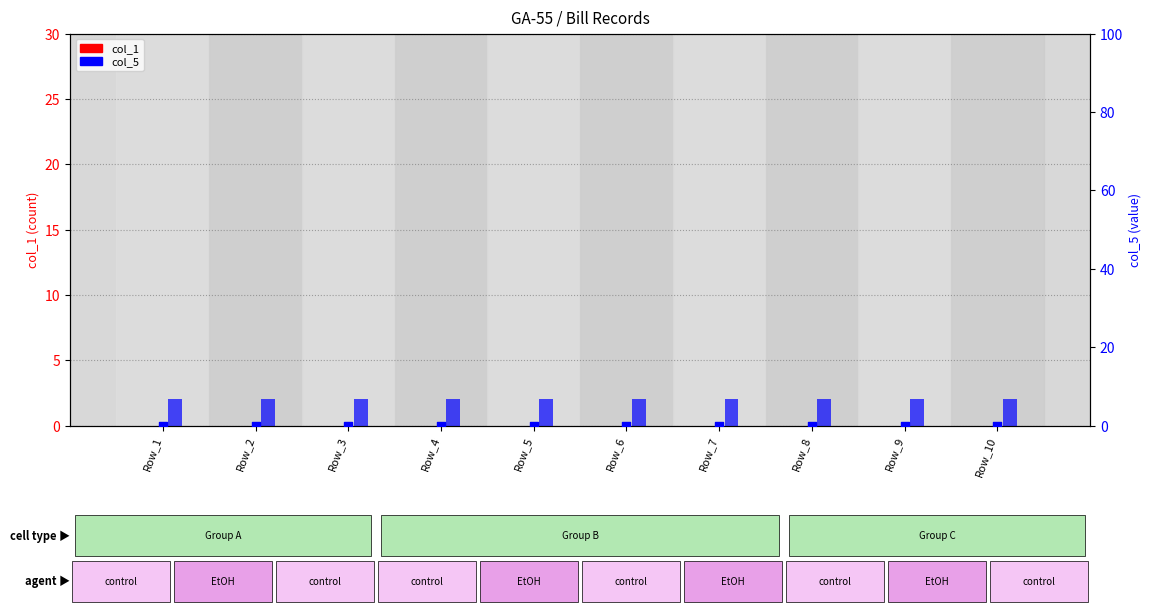

At how many categories does at least one series exceed 1?

10